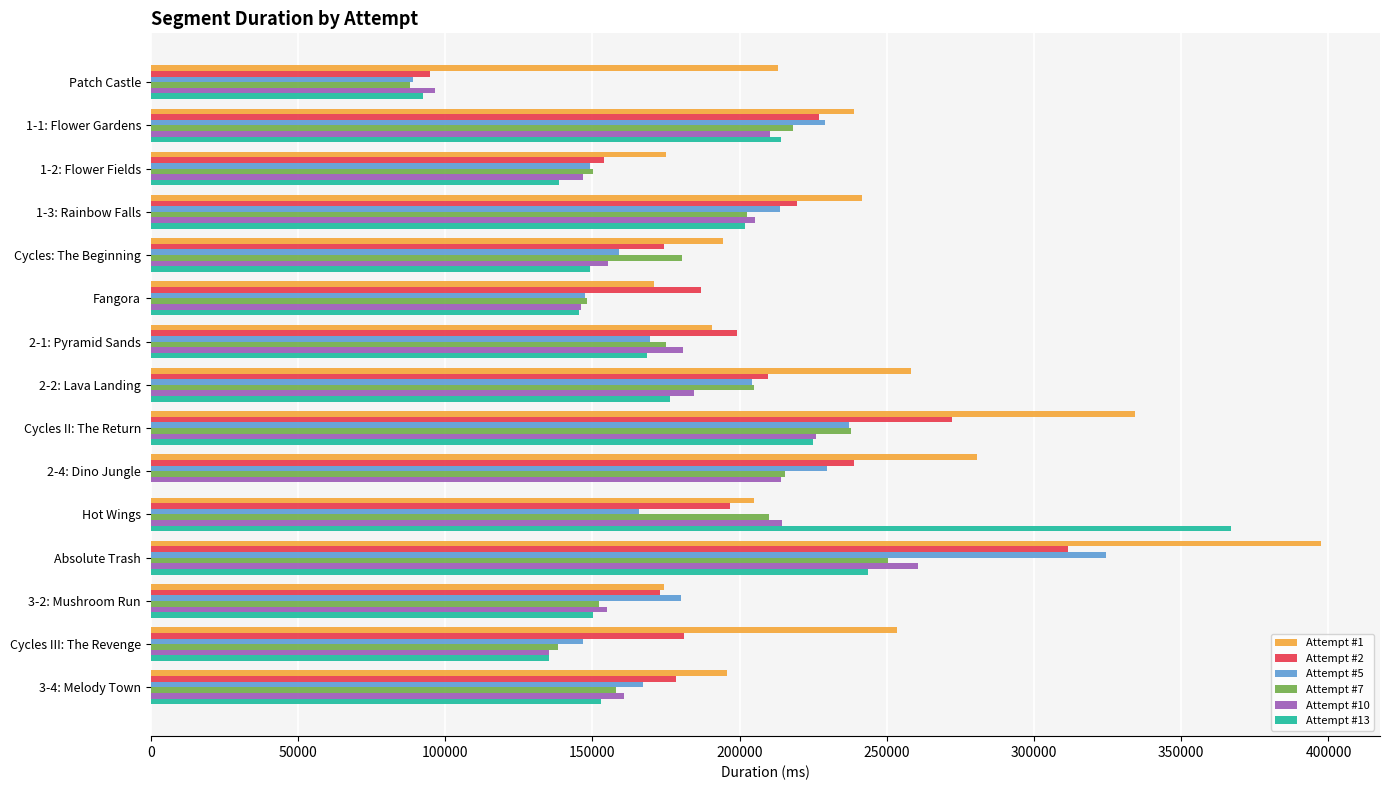

What is the sum of all Attempt #1 values?

3523141